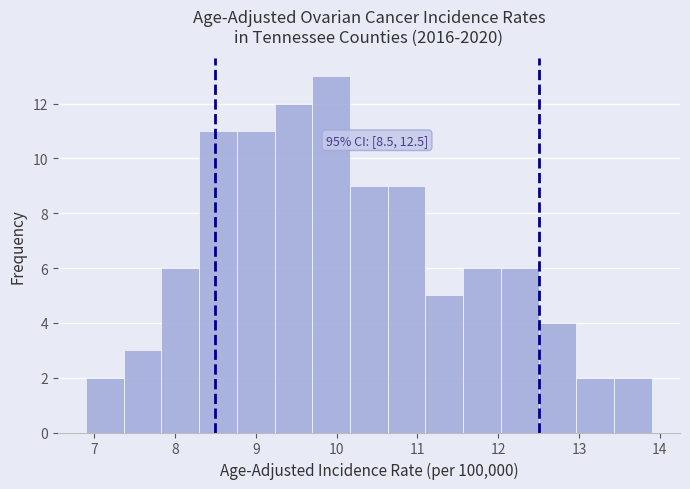

Which range on the x-axis has the tallest bar?

9.7 to 10.2